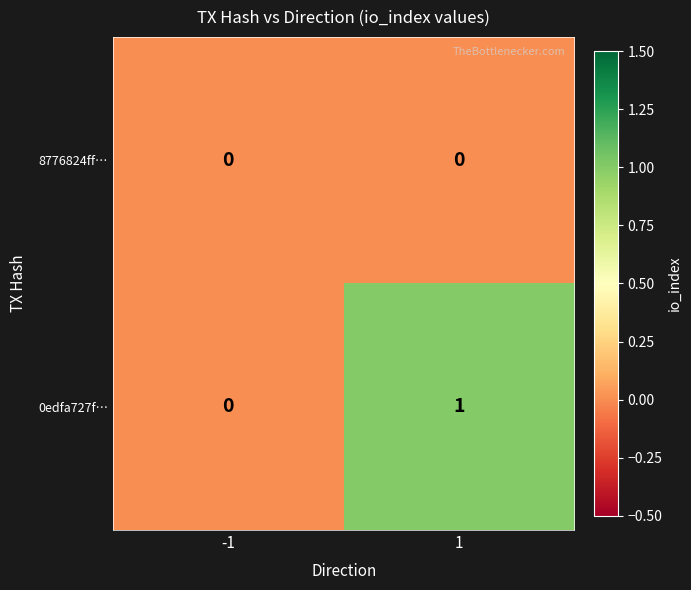

What is the total value across all series at 1?

1